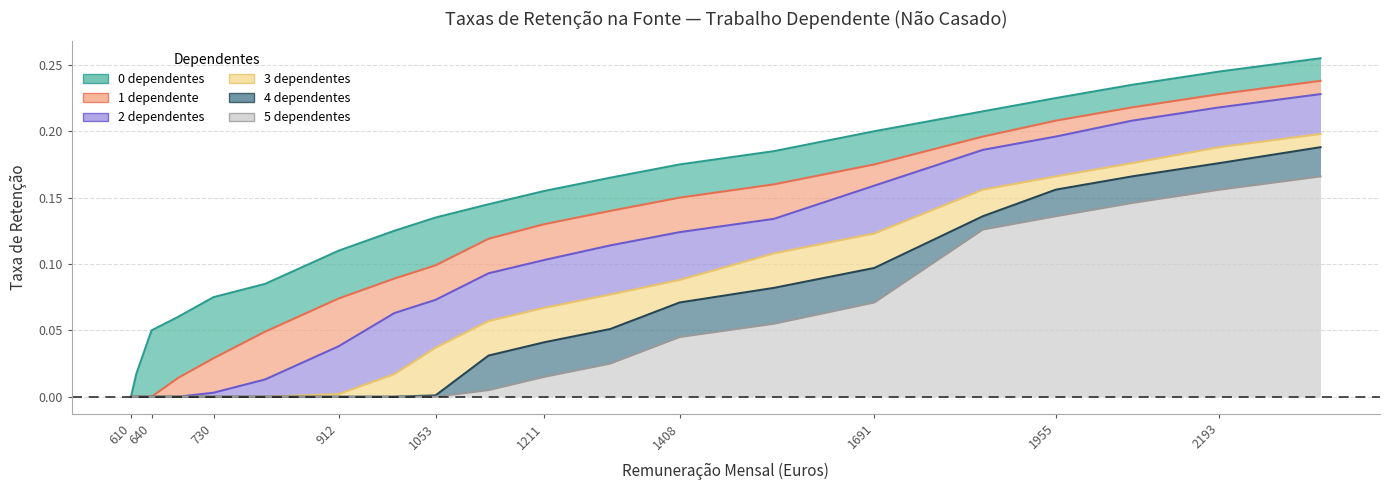

What is the difference between the highest and lowest values at 1408?

0.1